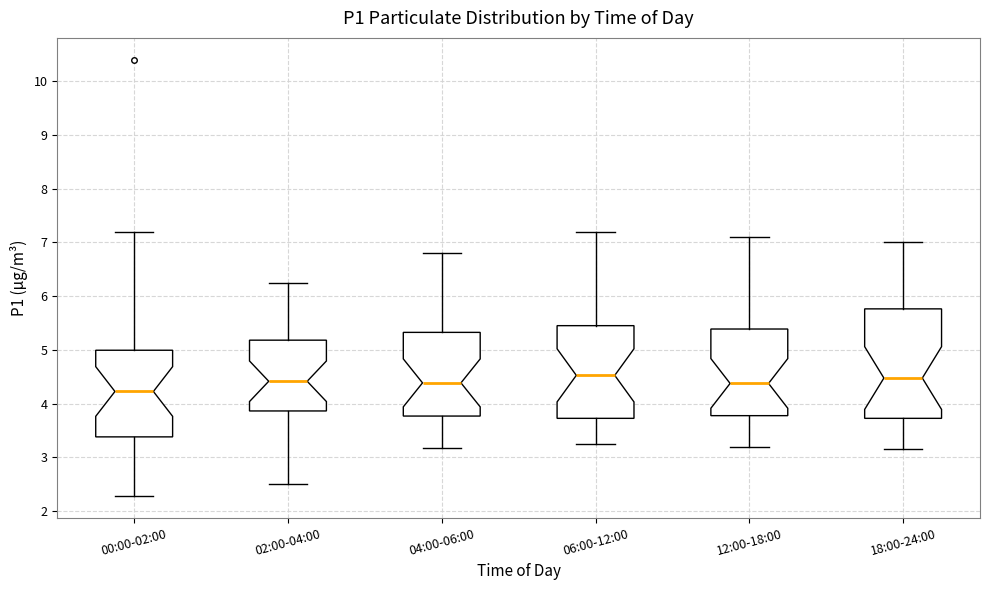

Which box's median line is the lowest?

00:00-02:00